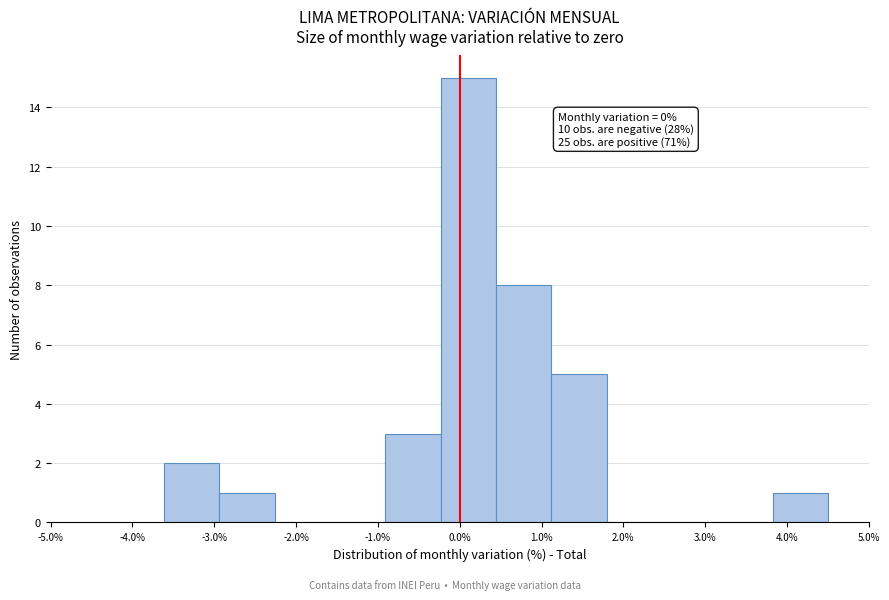

Over which range of the x-axis is the bar tallest?

-0.2 to 0.4